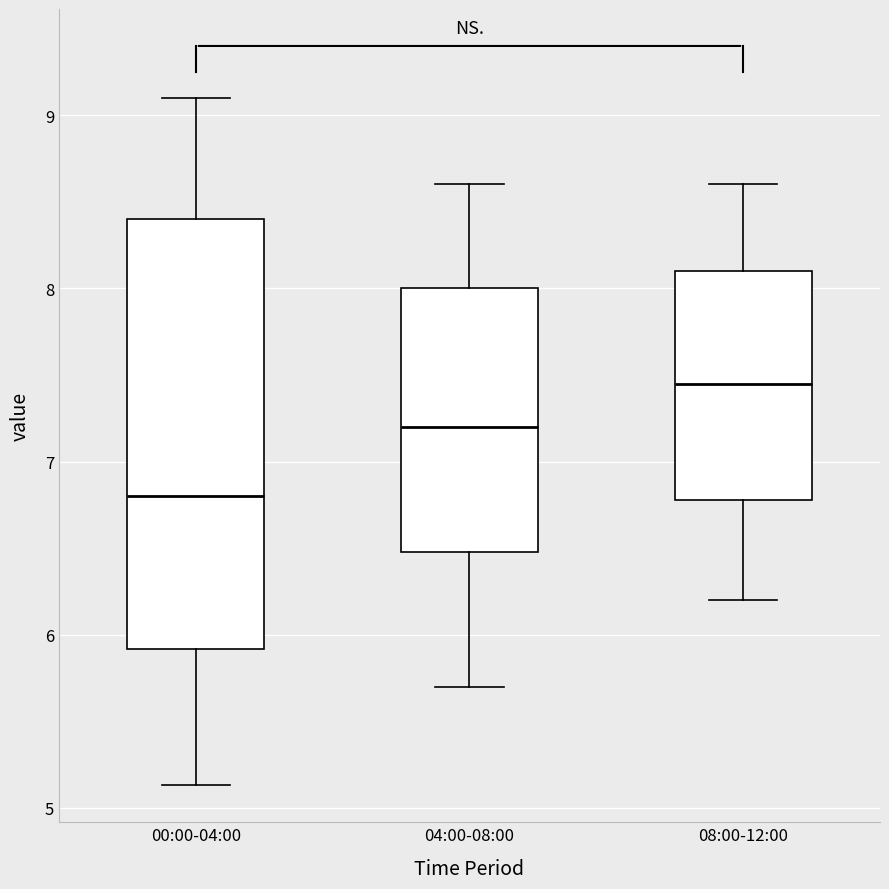

Which box is the tallest, from its lower edge to its upper edge?

00:00-04:00